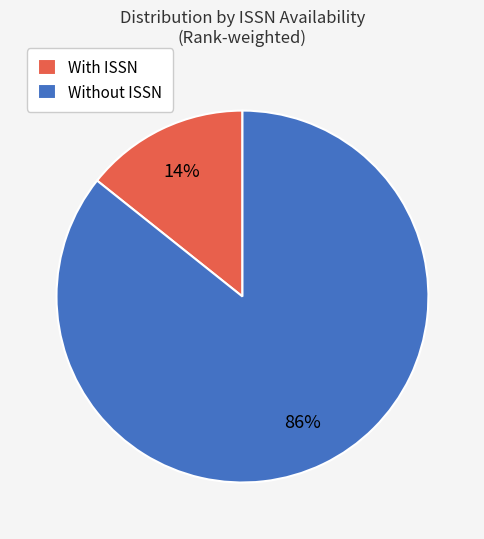

Which slice is the largest?

Without ISSN